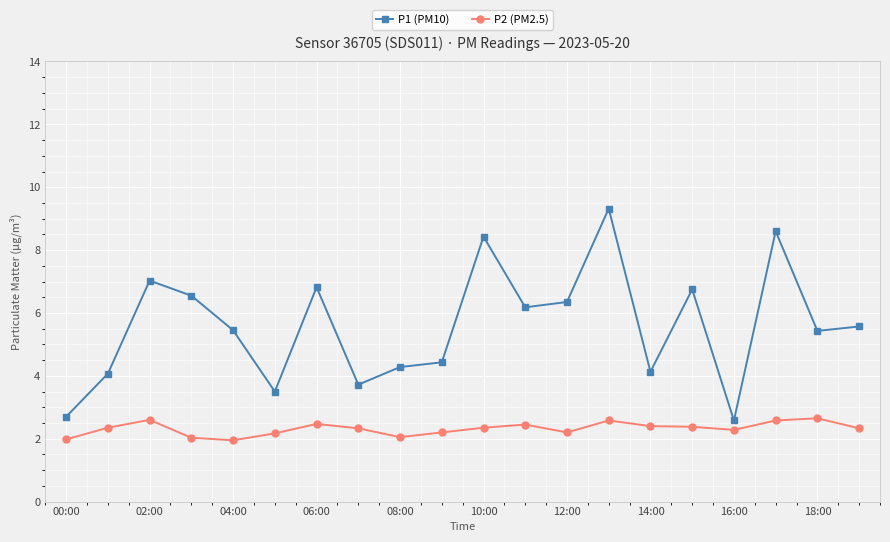

List the series in order of their overall mean, lowest first.

P2 (PM2.5), P1 (PM10)